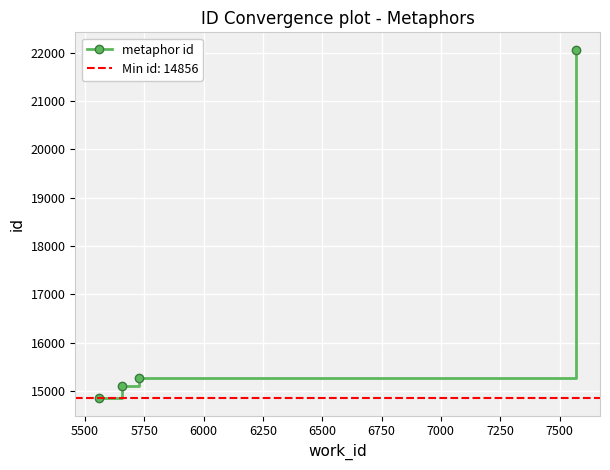

What is the value of the metaphor id point at the 3rd from the left?

15262